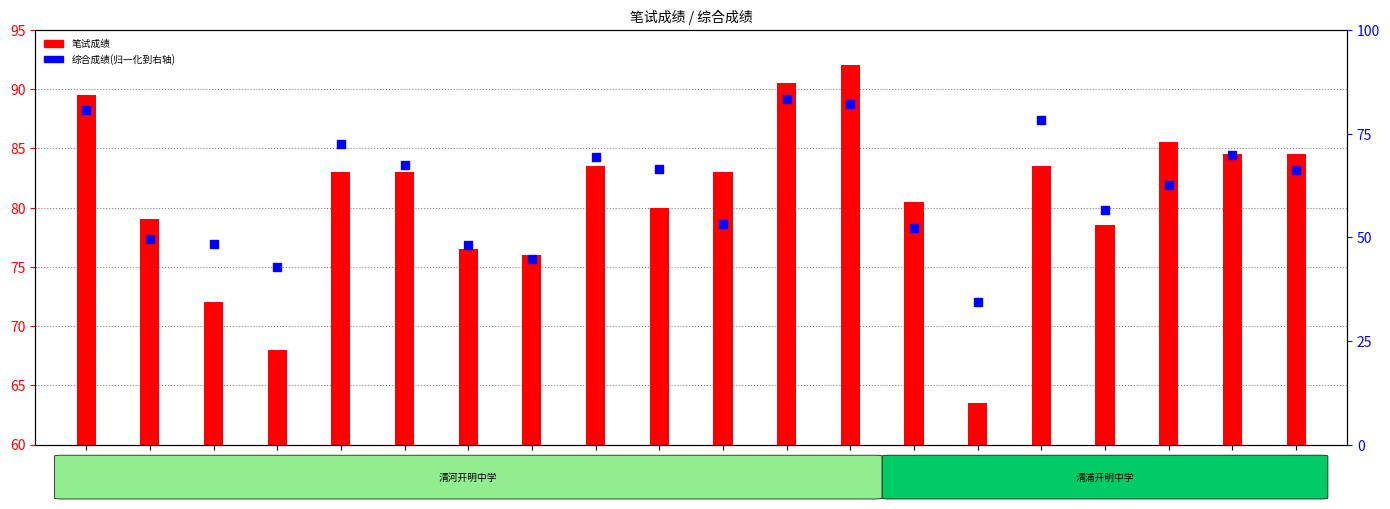

Approximately how many times larger is the value at 蔡曜 compared to 勾书琪?

1.3